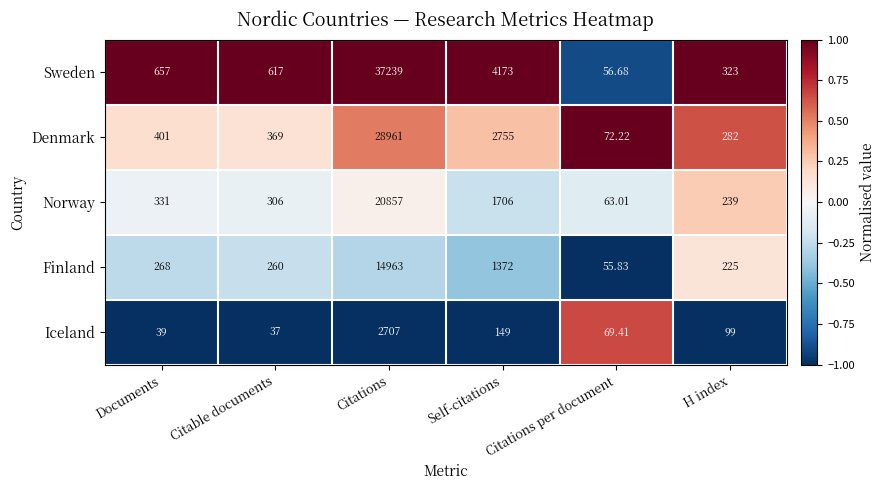

Rank the series at H index from lowest to highest value.

Iceland, Finland, Norway, Denmark, Sweden